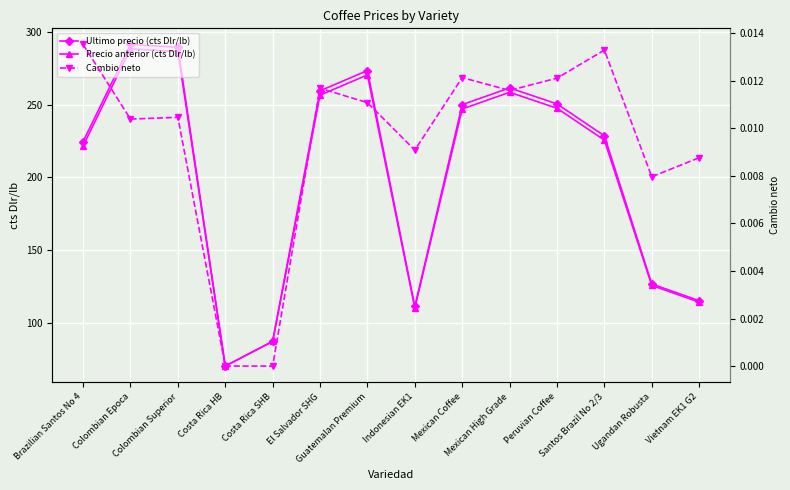

True or false: Cambio neto and Ultimo precio (cts Dlr/lb) intersect in this chart.

False